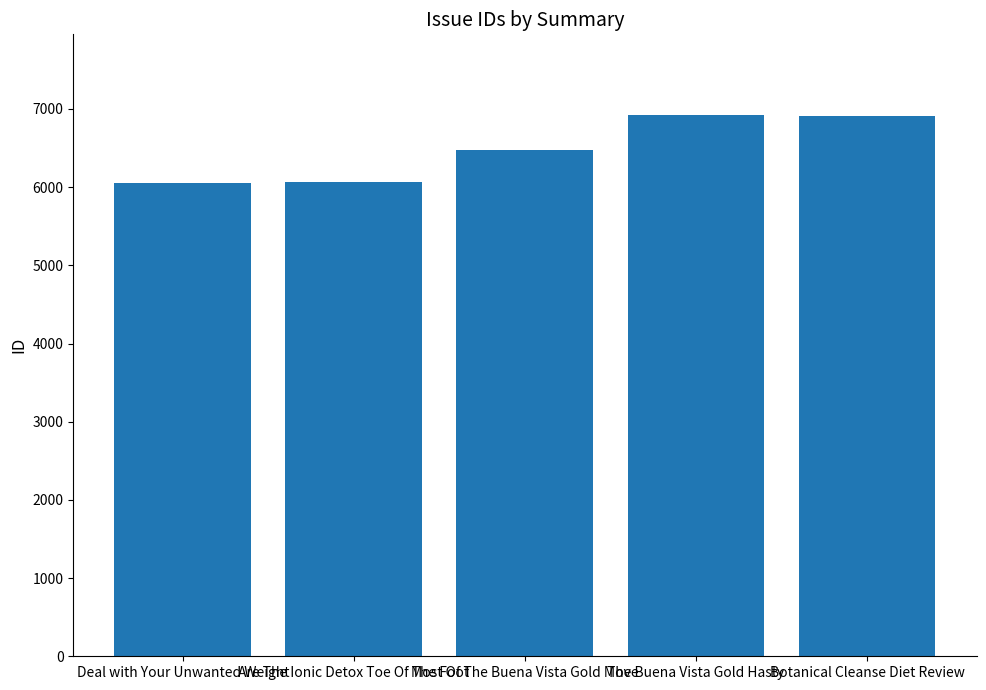

What is the label of the 2nd bar from the left?

Are The Ionic Detox Toe Of The Foot